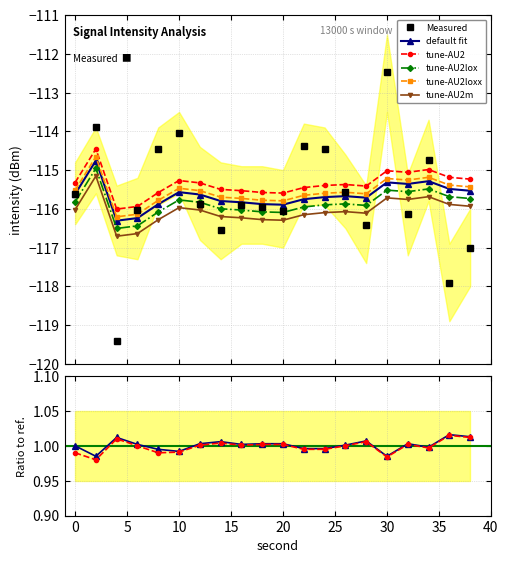

Which series changed the most between 15 and 40?

Measured